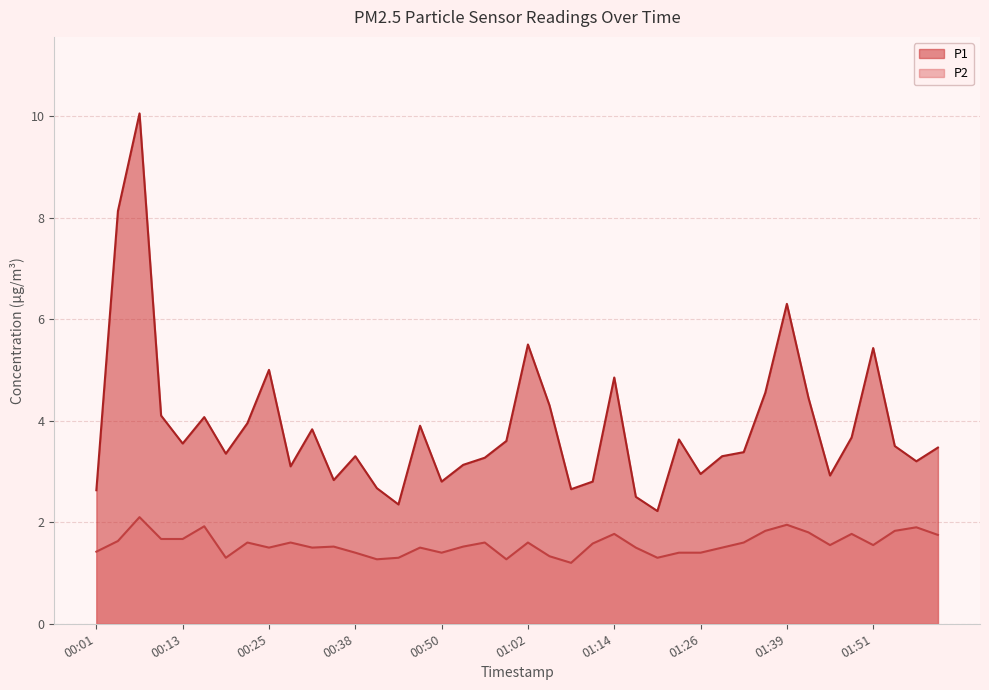

True or false: P2 and P1 cross at least once.

False